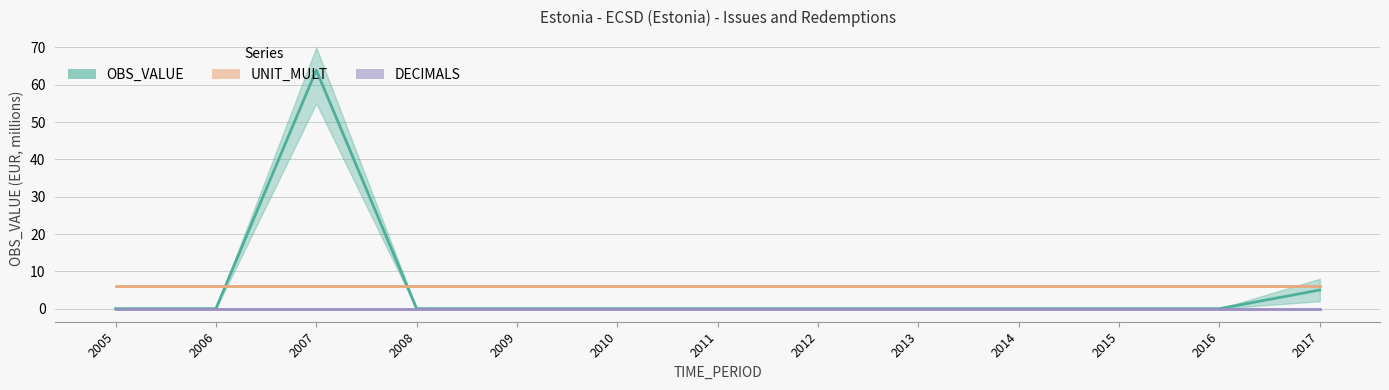

At which category is the sum across all series the highest?

2007